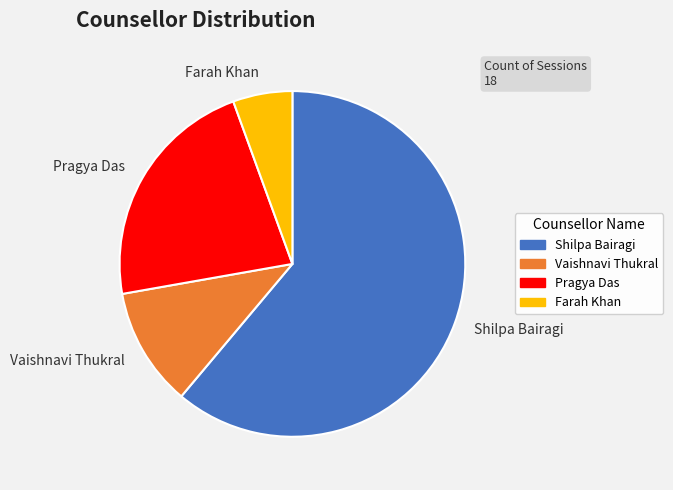

True or false: Pragya Das accounts for 22% of the total.

True